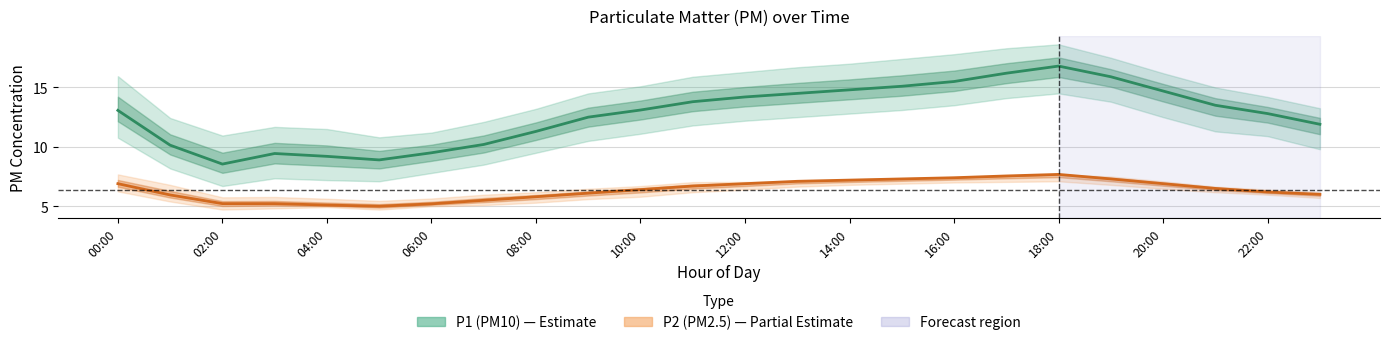

In P1 (PM10), how many points are higher than both neighbors (excluding endpoints)?

2